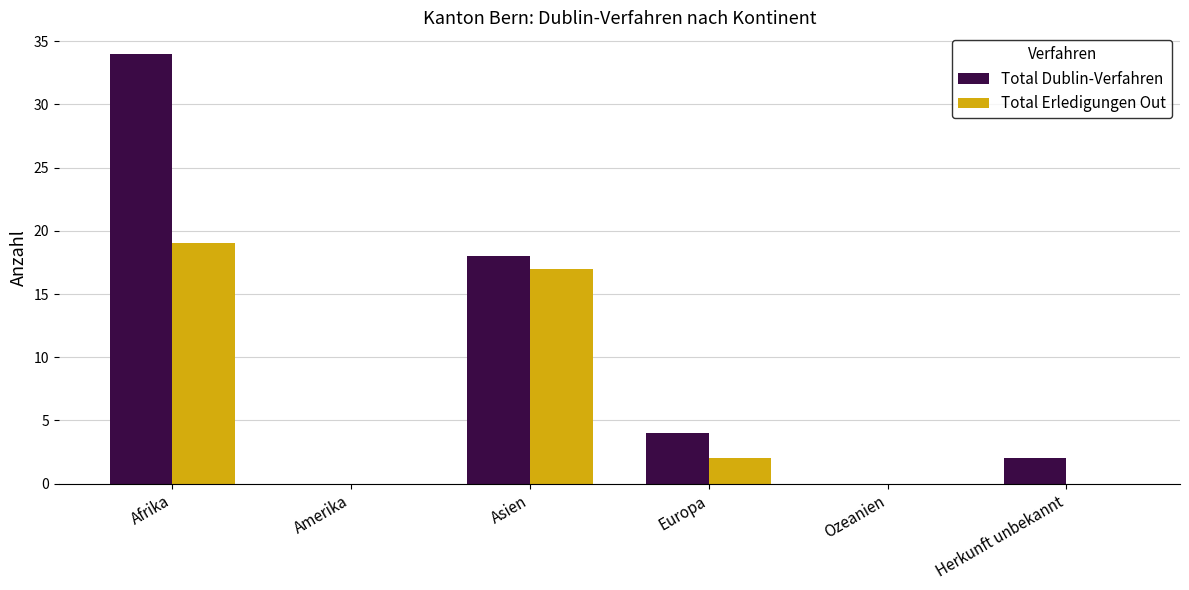

Which series has the largest range (max minus min)?

Total Dublin-Verfahren